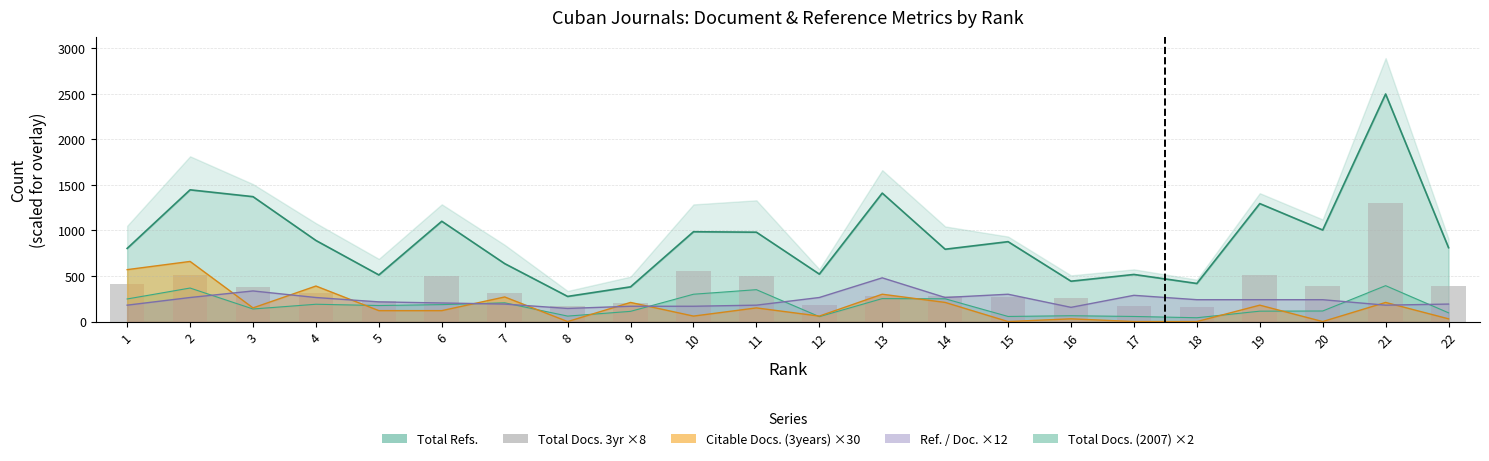

How many categories are shown in the chart?

22